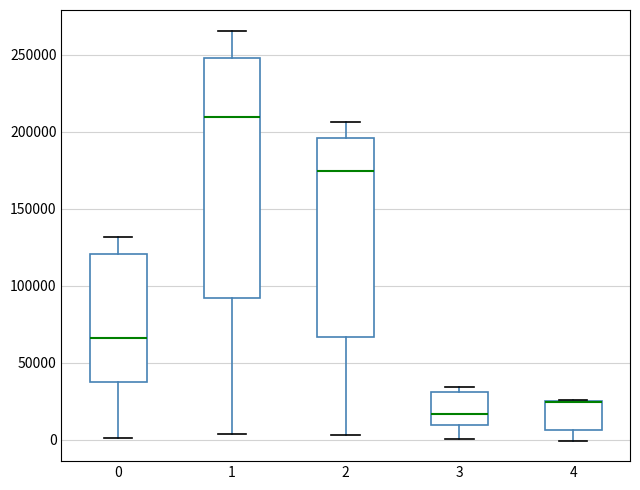

Reading left to right, read every box against the y-axis: the position of its median line, the range the box covers, and the ends of its whiskers. The values are not printed on the chart, so give them approximately, as read against the axis.

0: median 65000, box 40000 to 120000, whiskers 0 to 130000
1: median 210000, box 90000 to 250000, whiskers 5000 to 265000
2: median 175000, box 65000 to 195000, whiskers 5000 to 205000
3: median 15000, box 10000 to 30000, whiskers 0 to 35000
4: median 25000 (drawn on the box's upper edge), box 5000 to 25000, whiskers 0 to 25000